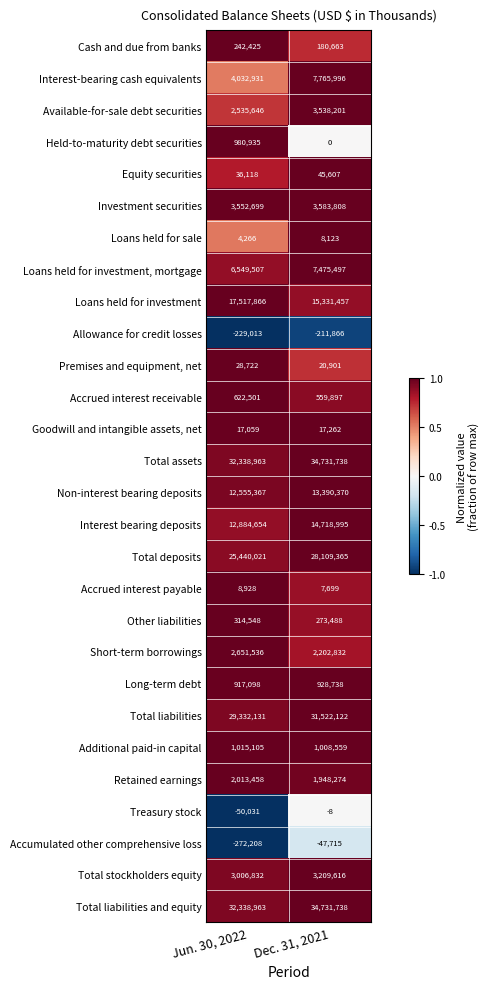

Read the Interest bearing deposits value at Dec. 31, 2021, to the nearest 10.

14719000